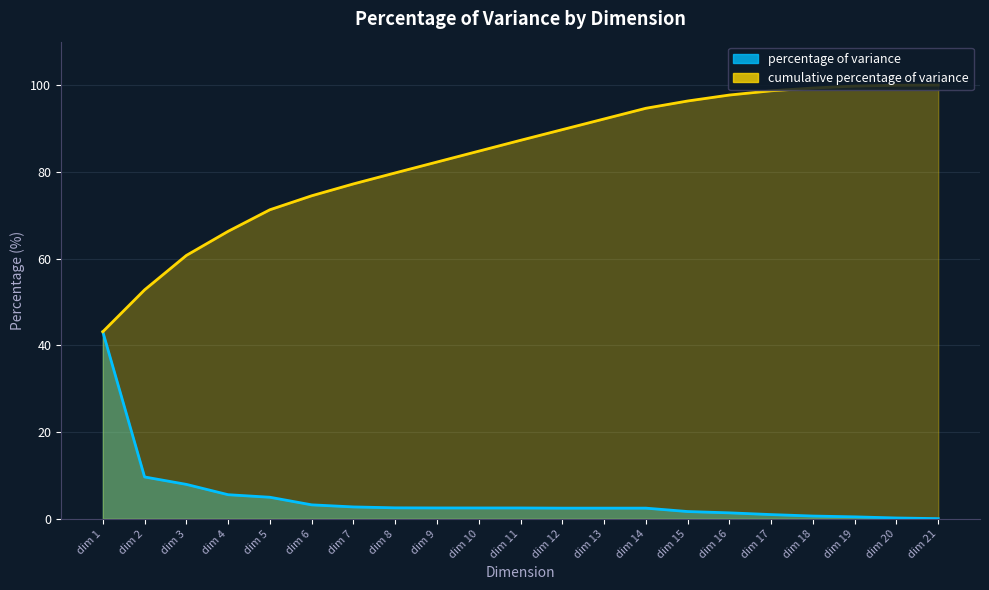

Which has a higher value, dim 11 or dim 20?

dim 11